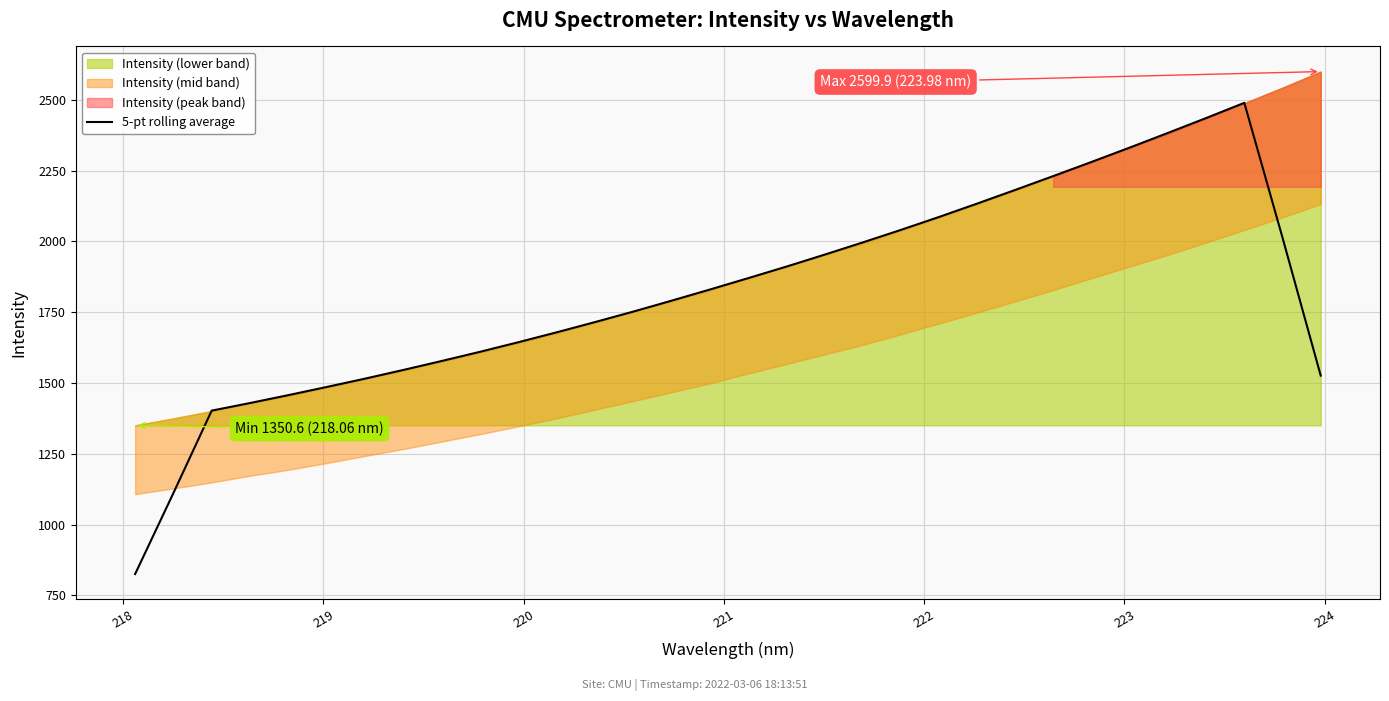

What is the highest value of the 5-pt rolling average series?

2489.4